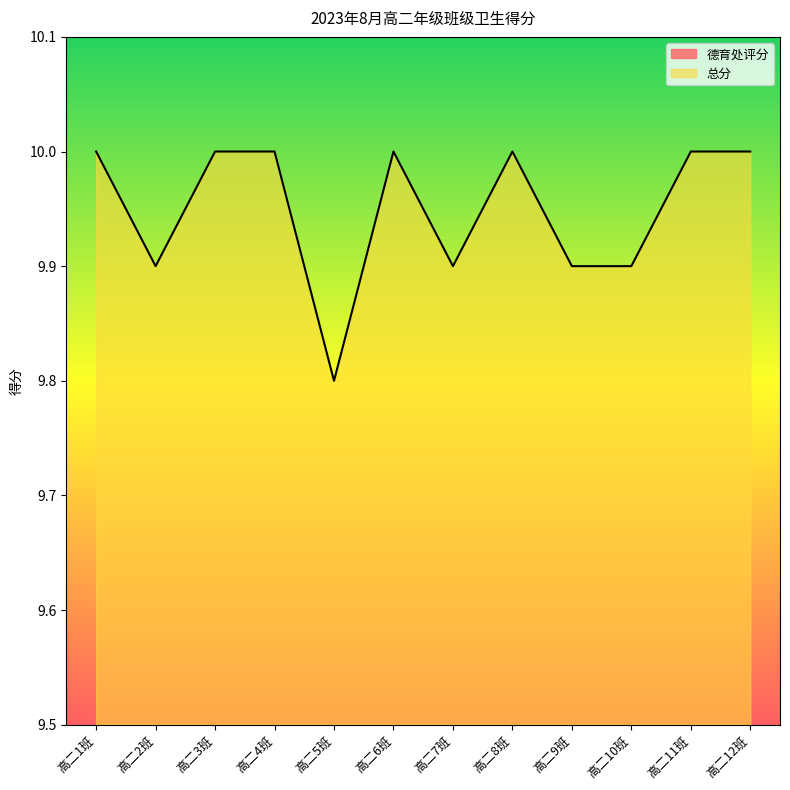

At which category does 总分 reach its first local valley?

高二2班